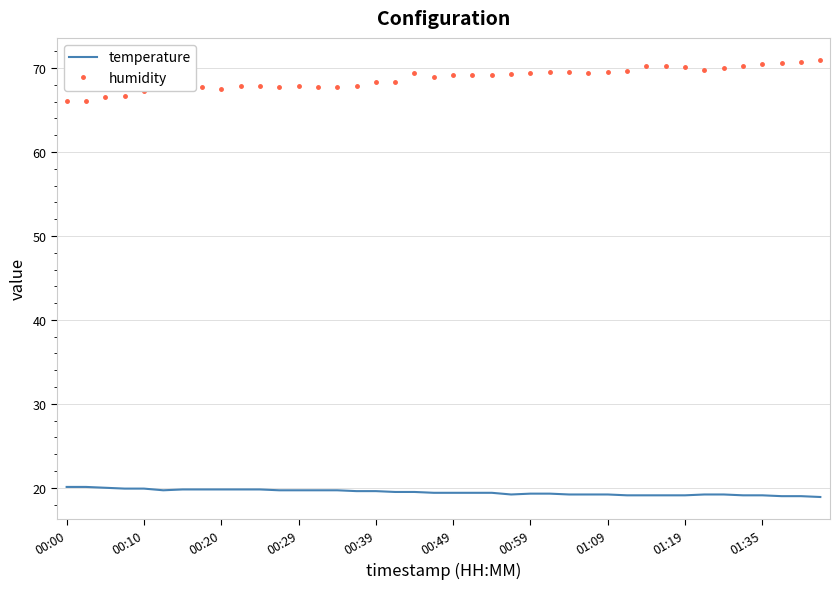

Which series has the largest total across all categories?

humidity